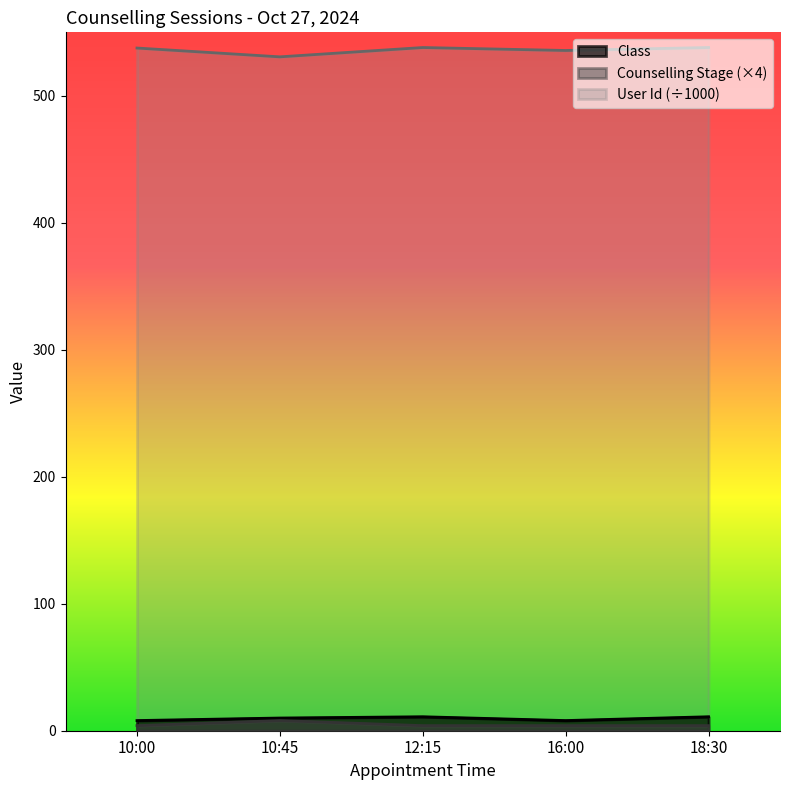

The value of User Id (scaled) at 10:45 is 530.7. True or false?

True